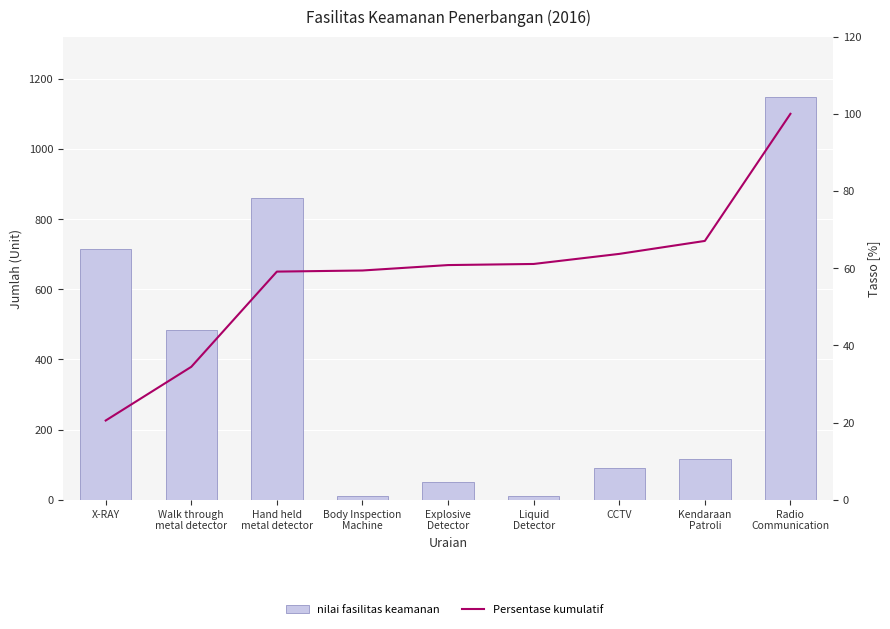

Reading left to right, what are all the values shown in this chart?

nilai fasilitas keamanan: 715.0	485.0	860.0	10.0	49.0	10.0	91.0	117.0	1148.0
Persentase kumulatif: 20.5	34.4	59.1	59.4	60.8	61.1	63.7	67.1	100.0